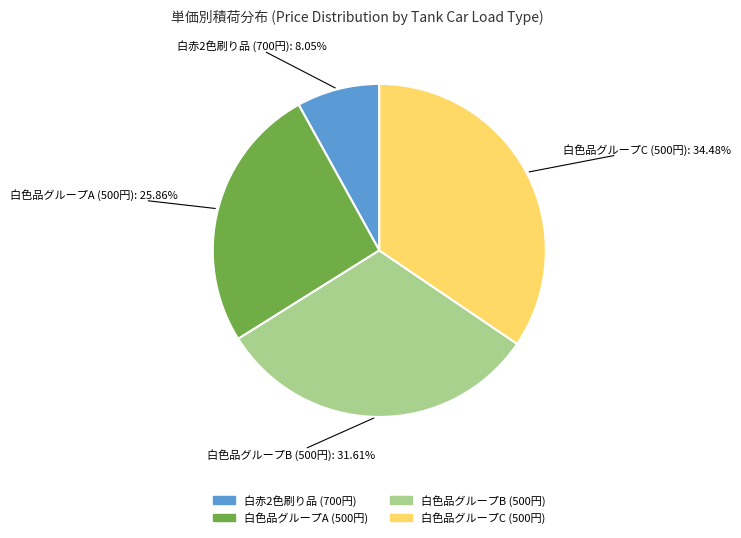

To the nearest percent, what is the average slice percentage?

25%